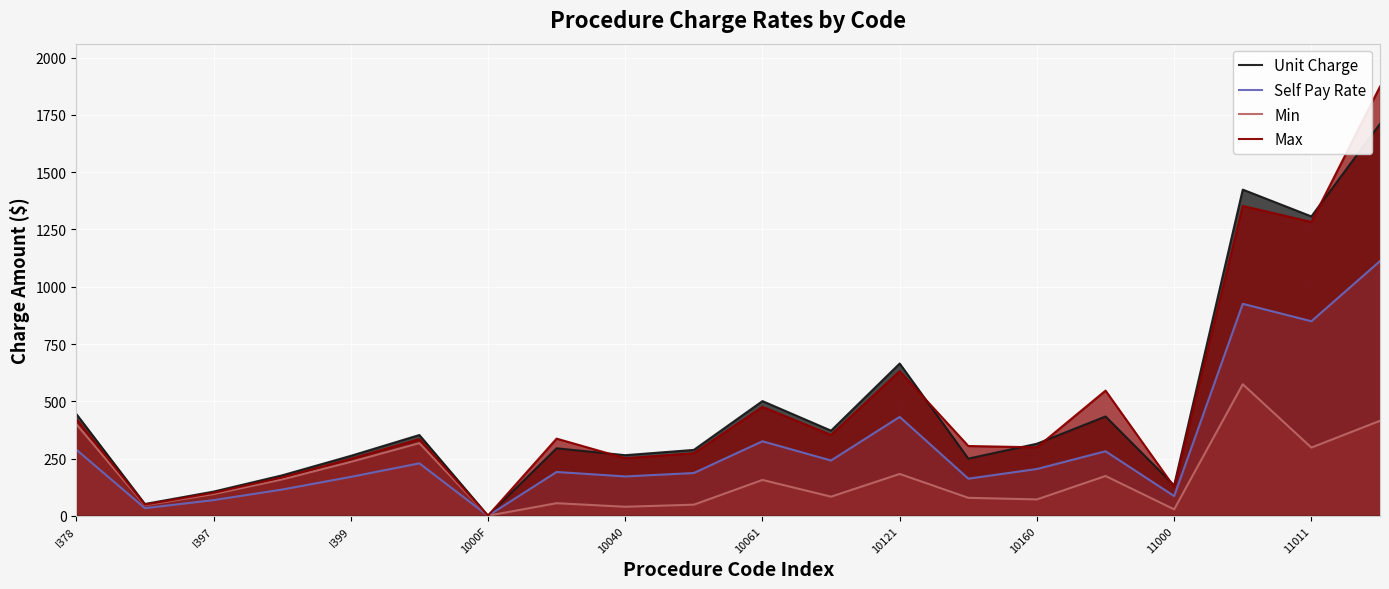

At how many categories does at least one series exceed 1535?

1